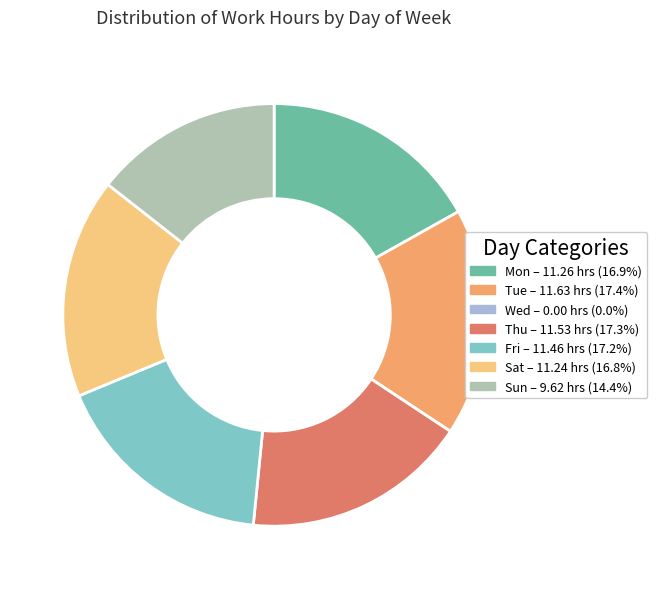

Between Fri and Sun, which is larger?

Fri